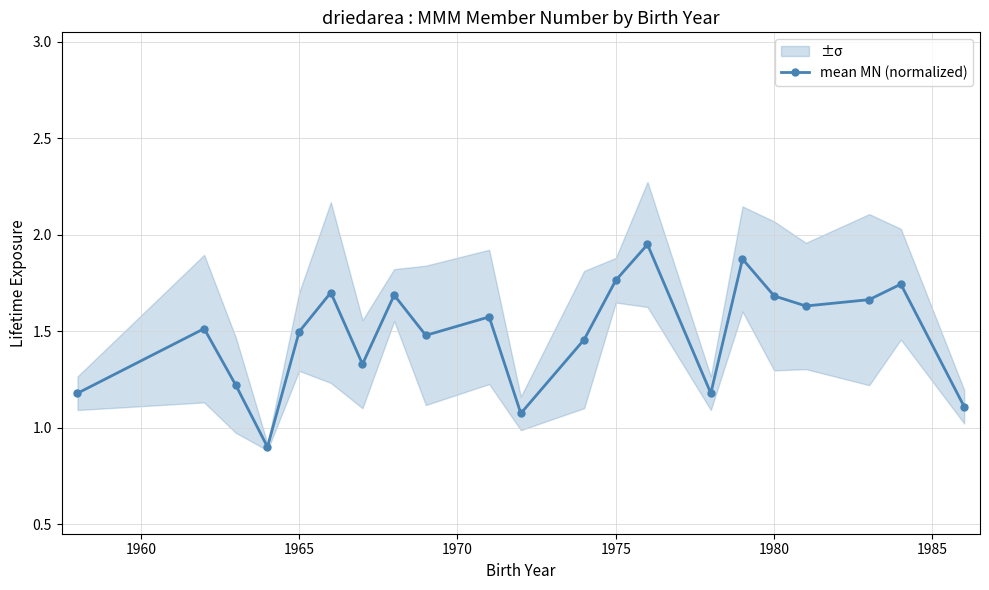

Count the number of categories in the chart.

21